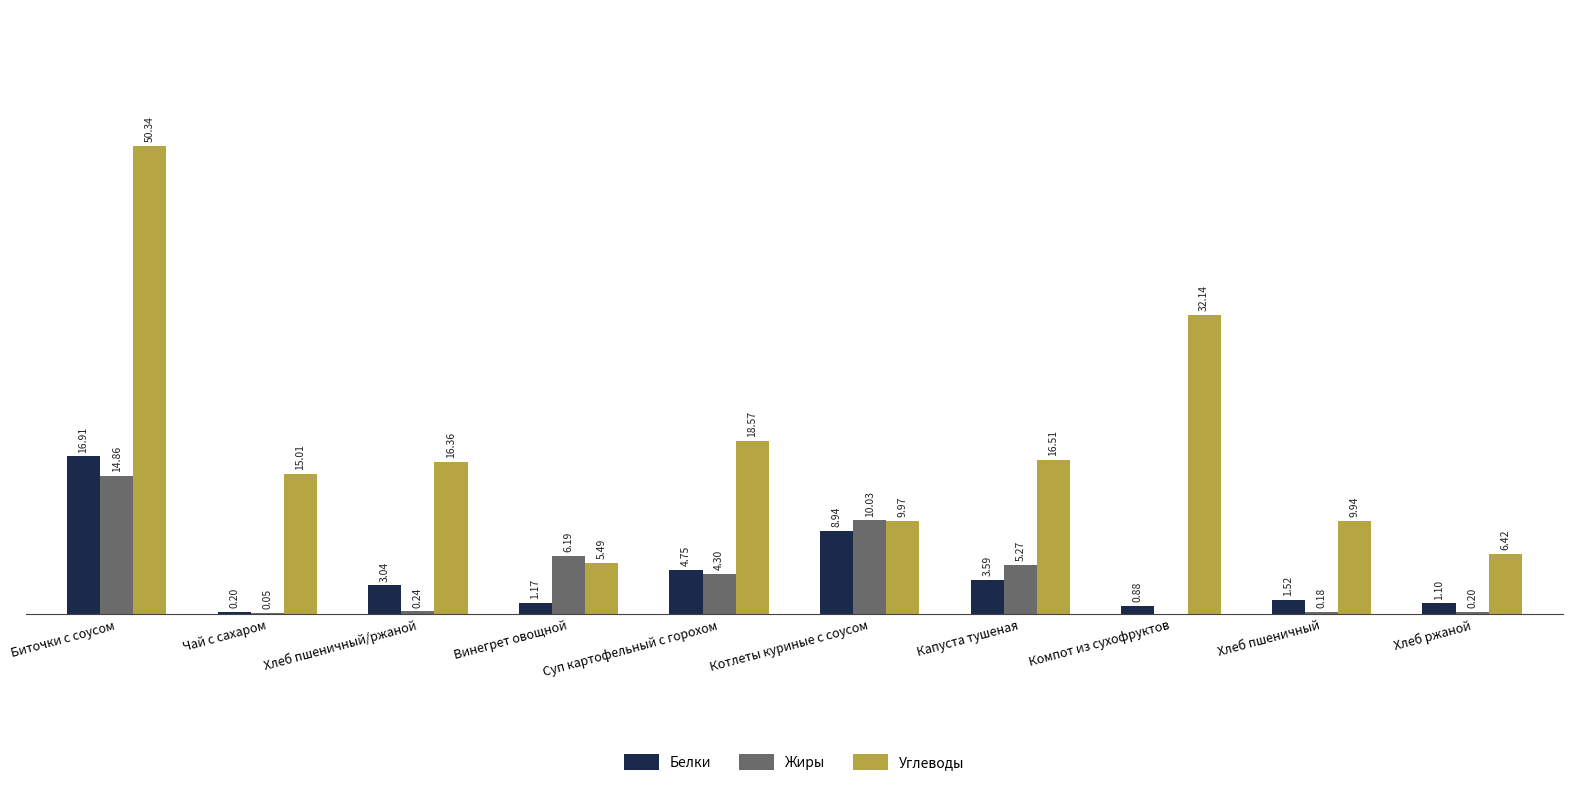

Which category has the highest value in the Углеводы series?

Биточки с соусом